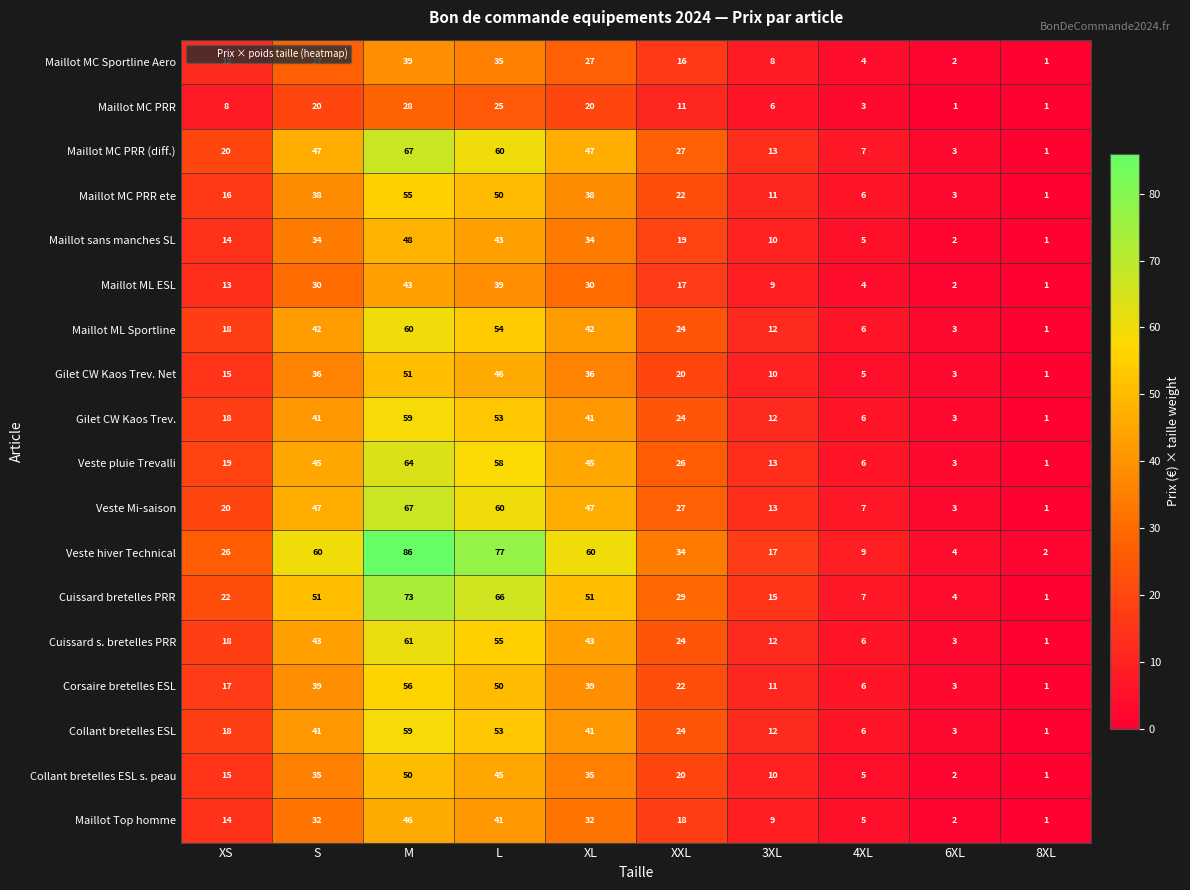

Which series has the widest spread of values?

Veste hiver Technical